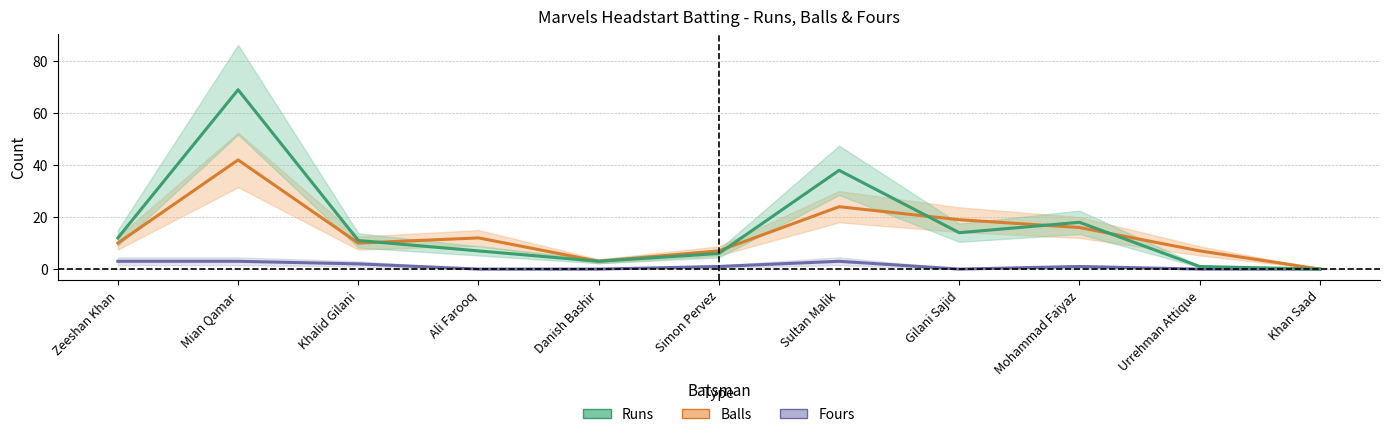

Count the number of data series in this chart.

3